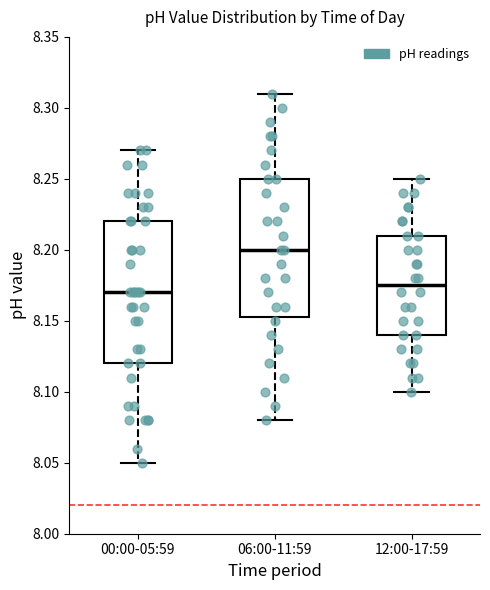

Reading left to right, read every box against the y-axis: the position of its median line, the range the box covers, and the ends of its whiskers. The values are not printed on the chart, so give them approximately, as read against the axis.

00:00-05:59: median 8.170, box 8.120 to 8.220, whiskers 8.050 to 8.270
06:00-11:59: median 8.200, box 8.155 to 8.250, whiskers 8.080 to 8.310
12:00-17:59: median 8.175, box 8.140 to 8.210, whiskers 8.100 to 8.250